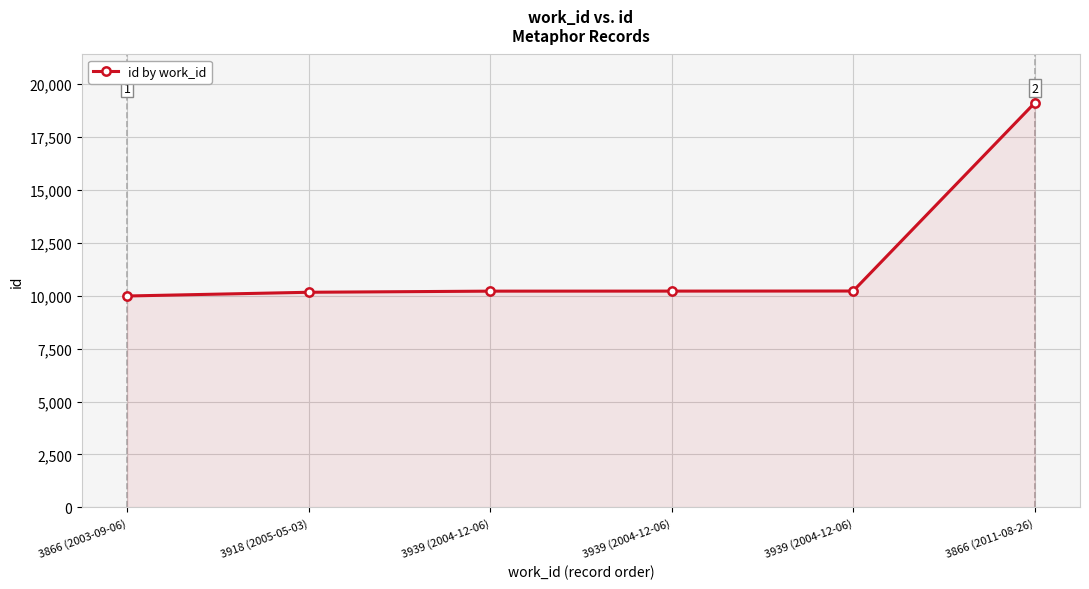

Is this an area chart (filled region under the line)?

Yes